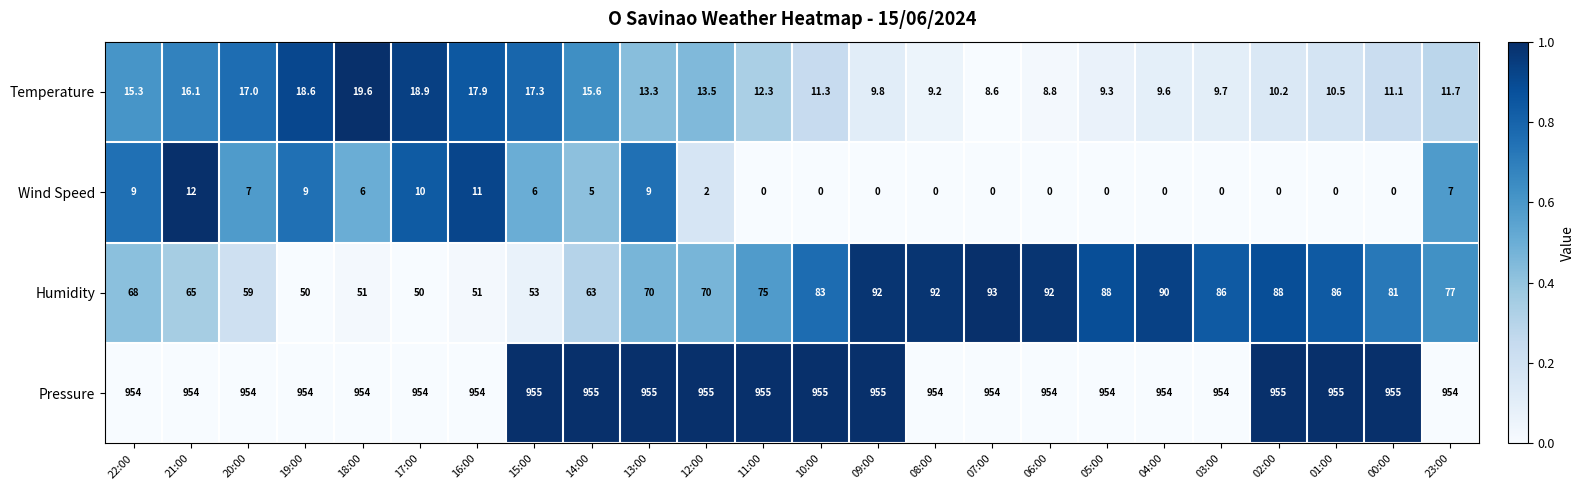

What is the sum of the Humidity values at 22:00 and 13:00?

138.0